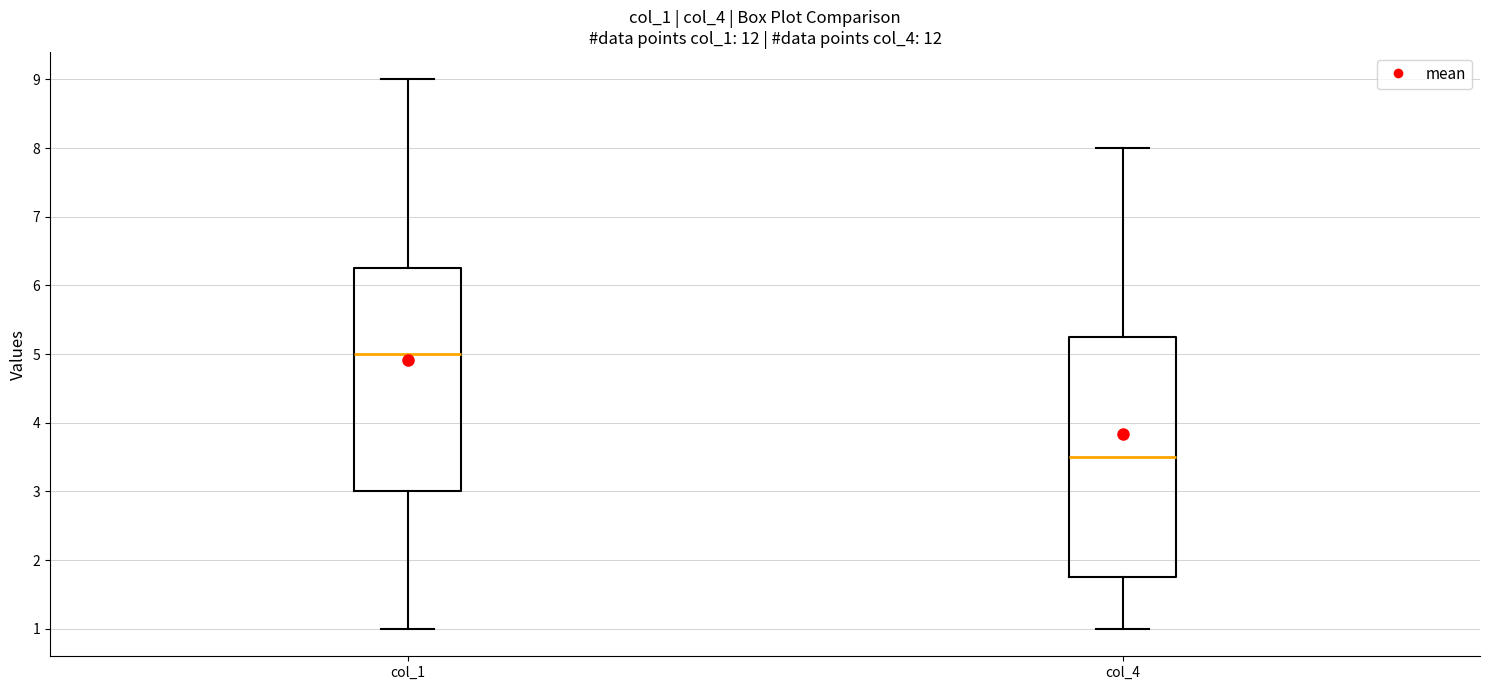

Where does the median line of the box for col_1 sit on the y-axis? The values are not printed on the chart, so give them approximately, as read against the axis.

5.0